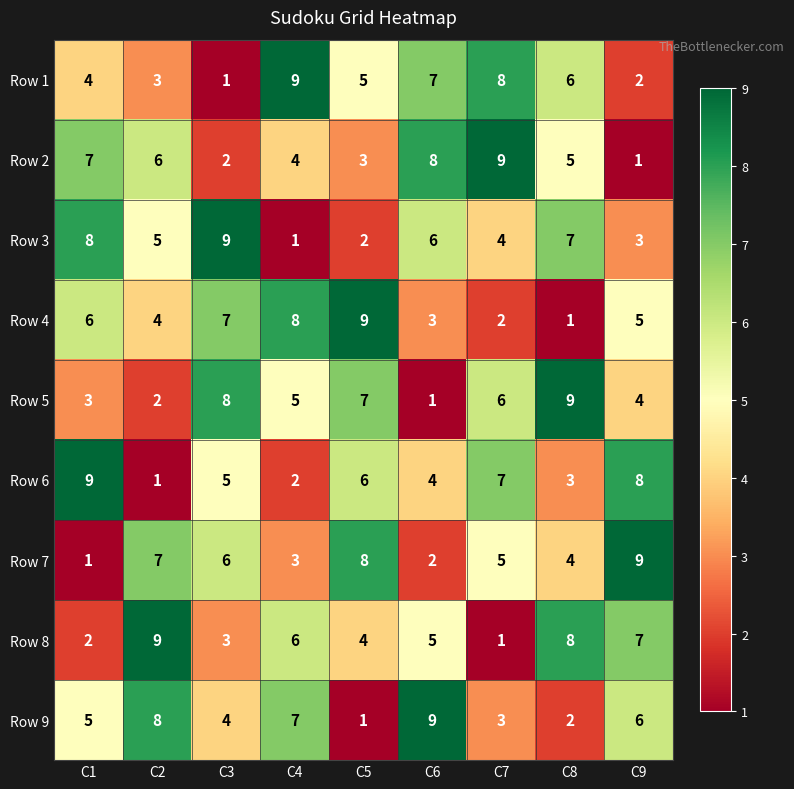

True or false: Row 2 has a value of 8 at C6.

True